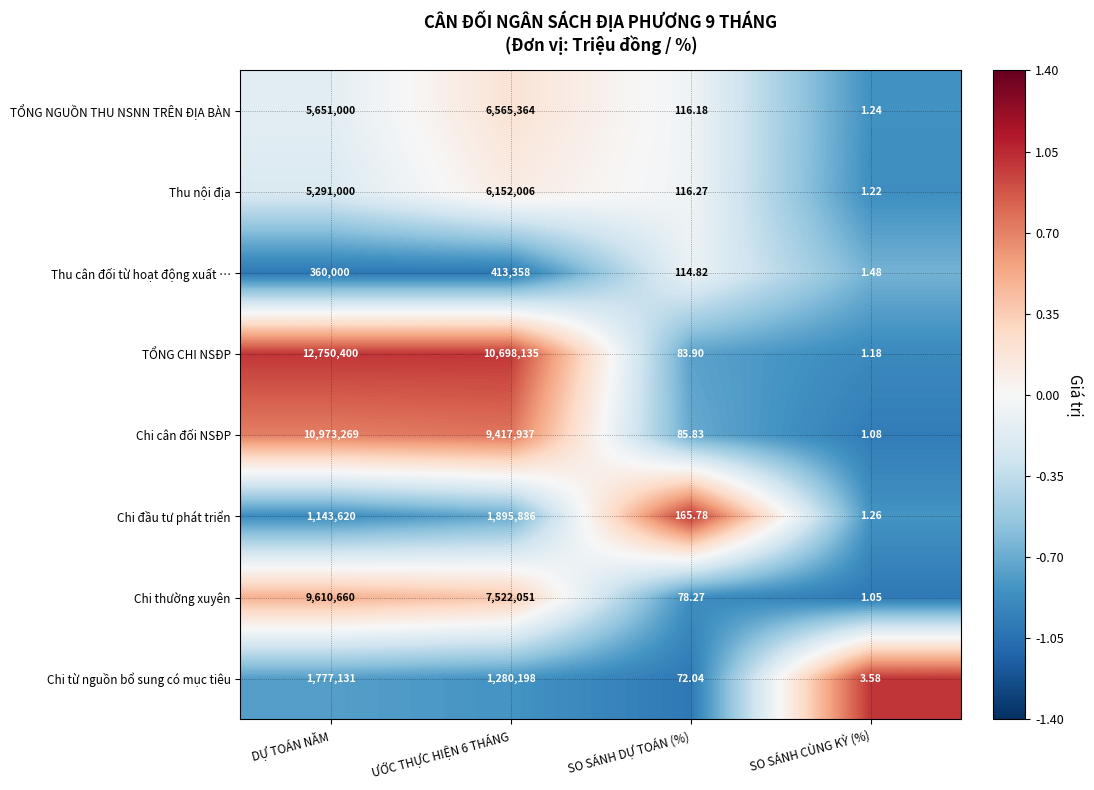

Which series has the largest total across all categories?

TỔNG CHI NSĐP